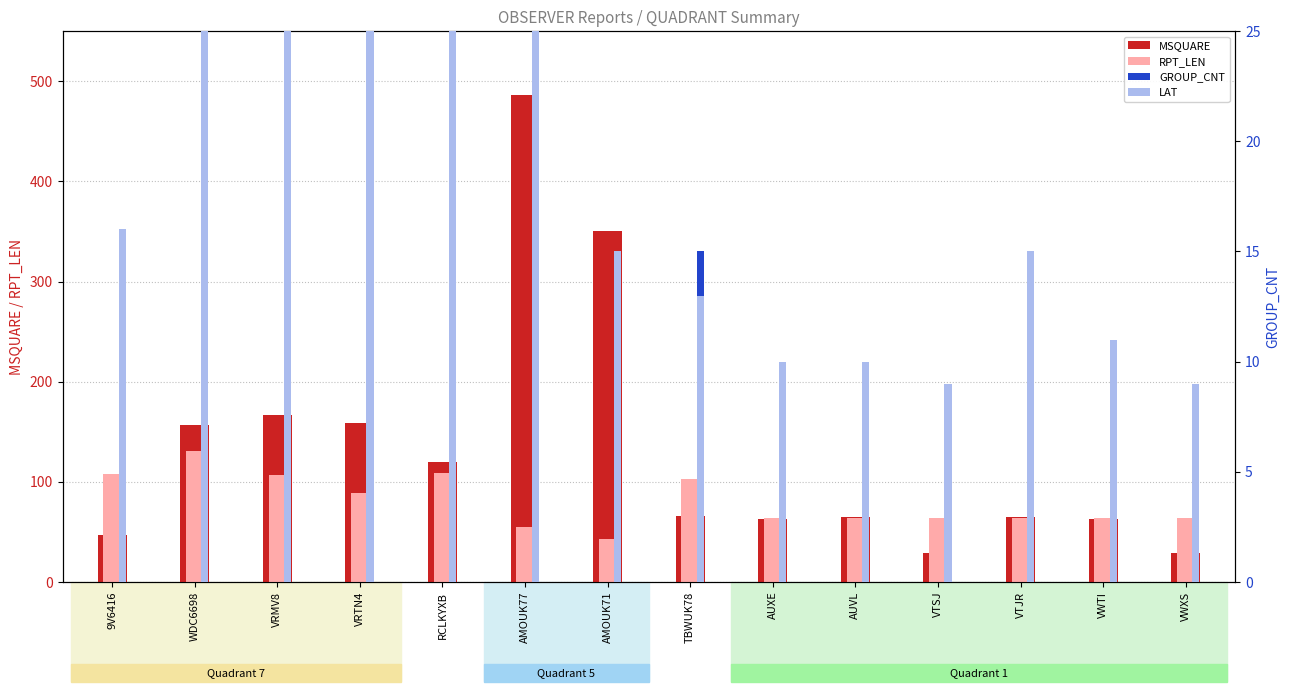

What is the minimum value for GROUP_CNT?

5